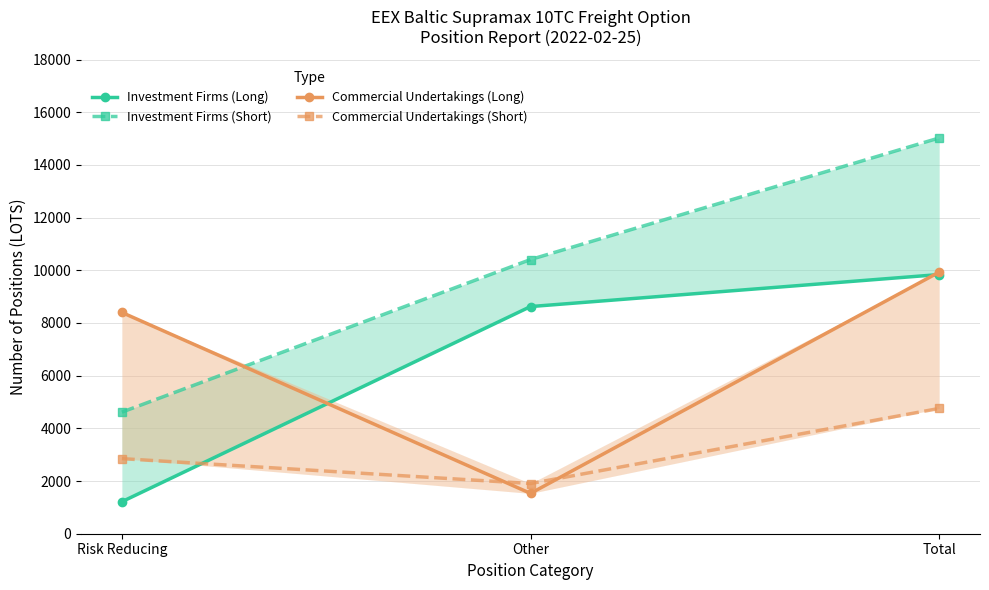

Where does the Commercial Undertakings (Long) series first go above 8398?

Risk Reducing